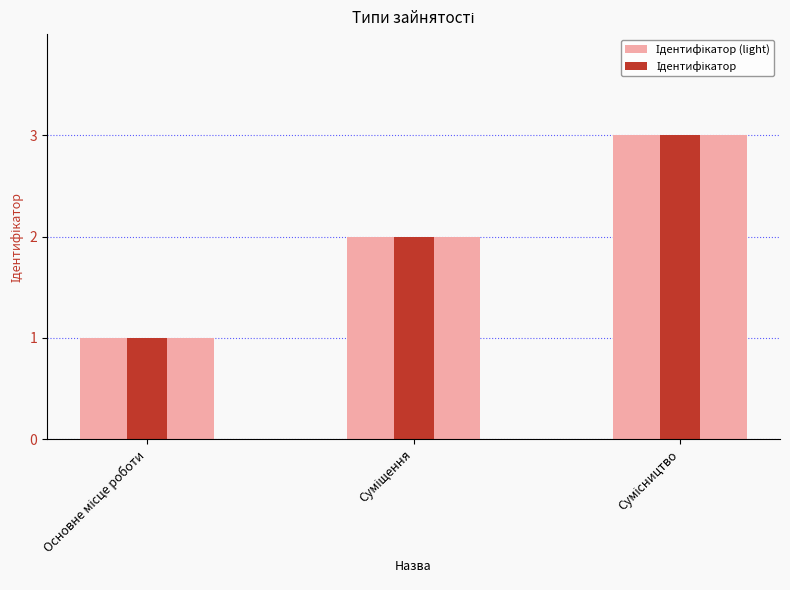

How many groups of bars are there?

3